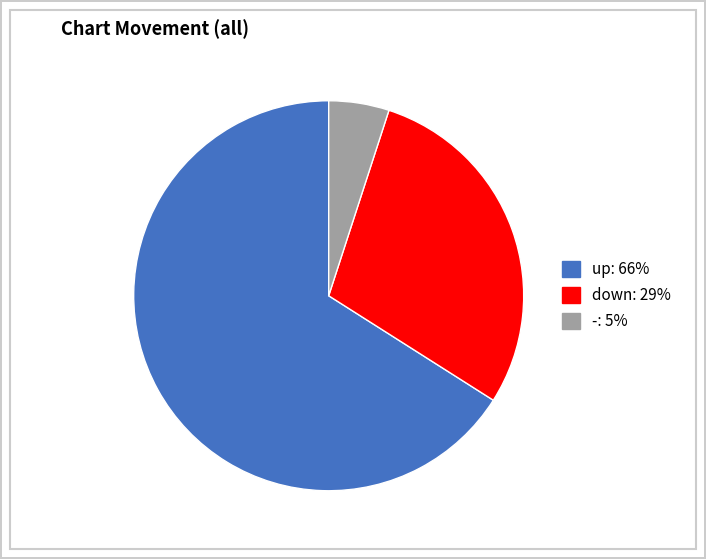

Which category accounts for the majority?

up